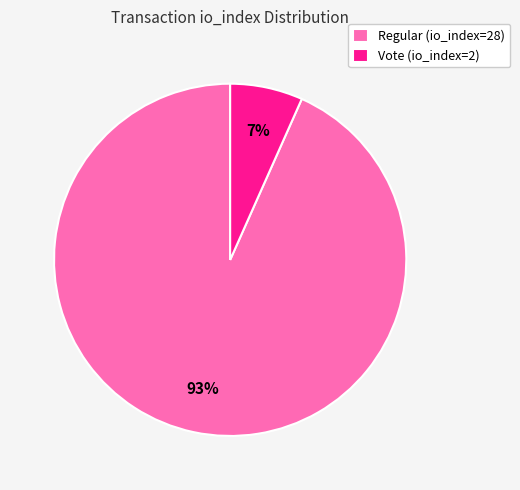

Between Vote (io_index=2) and Regular (io_index=28), which is larger?

Regular (io_index=28)